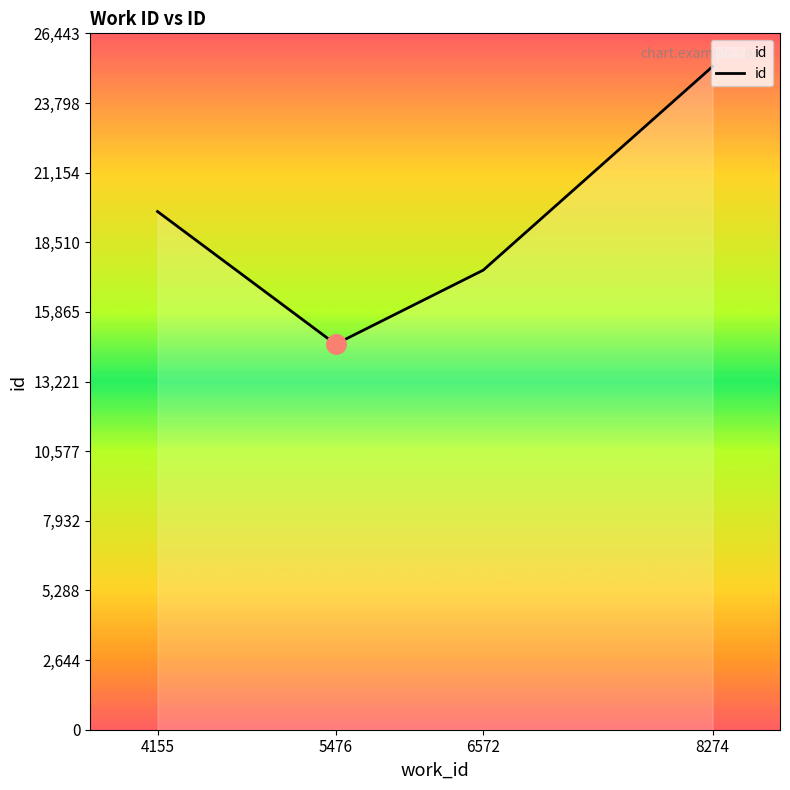

Approximately how many times larger is the value at 6572 compared to 8274?

0.7